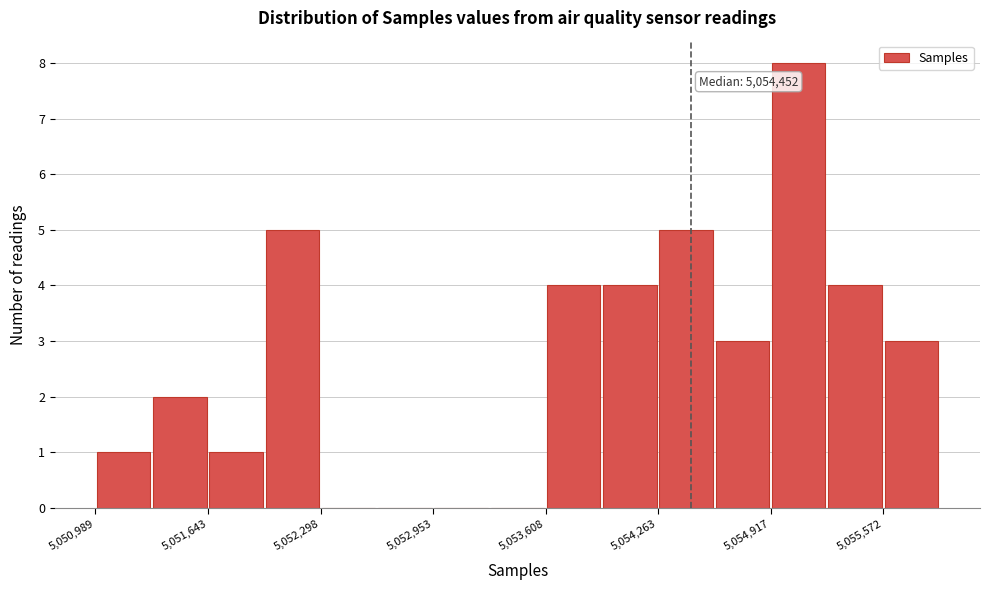

Read against the x-axis, roughly where is the centre of the tallest bar?

5055100